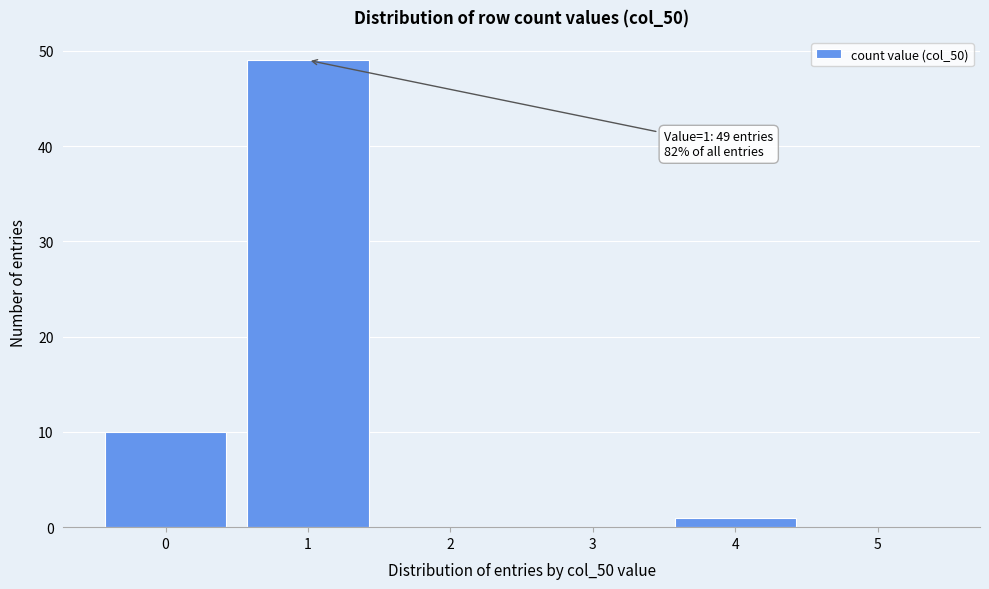

Which range on the x-axis has the tallest bar?

0.5 to 1.5